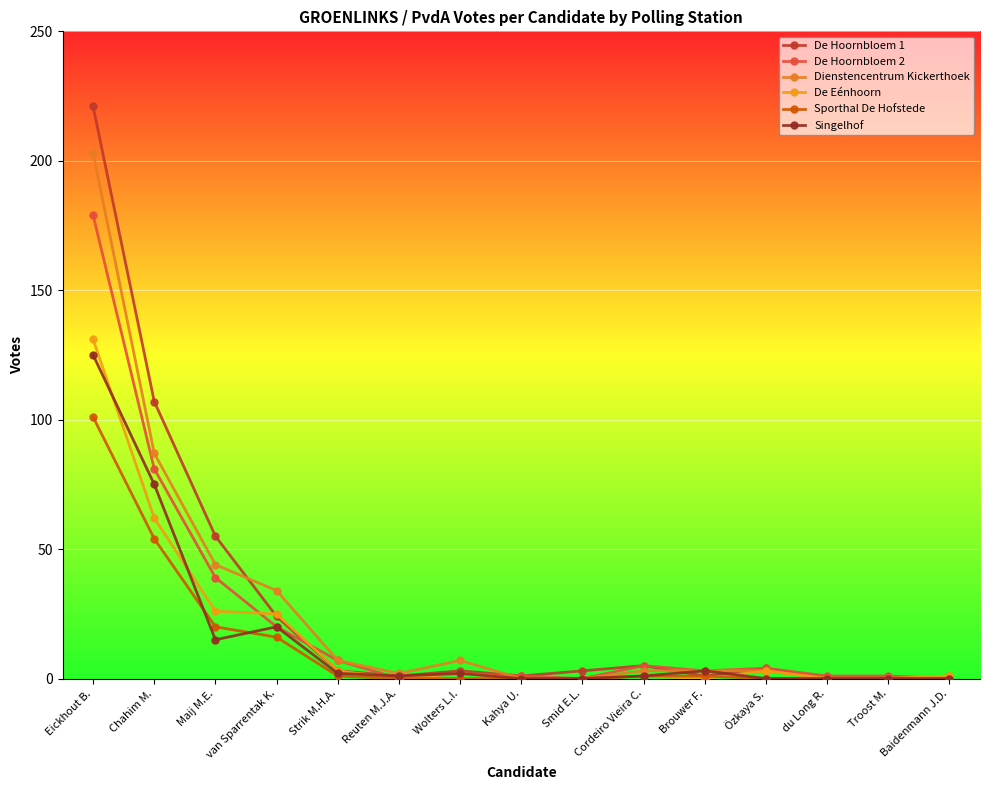

What is the label of the 8th point from the right?

Kahya U.